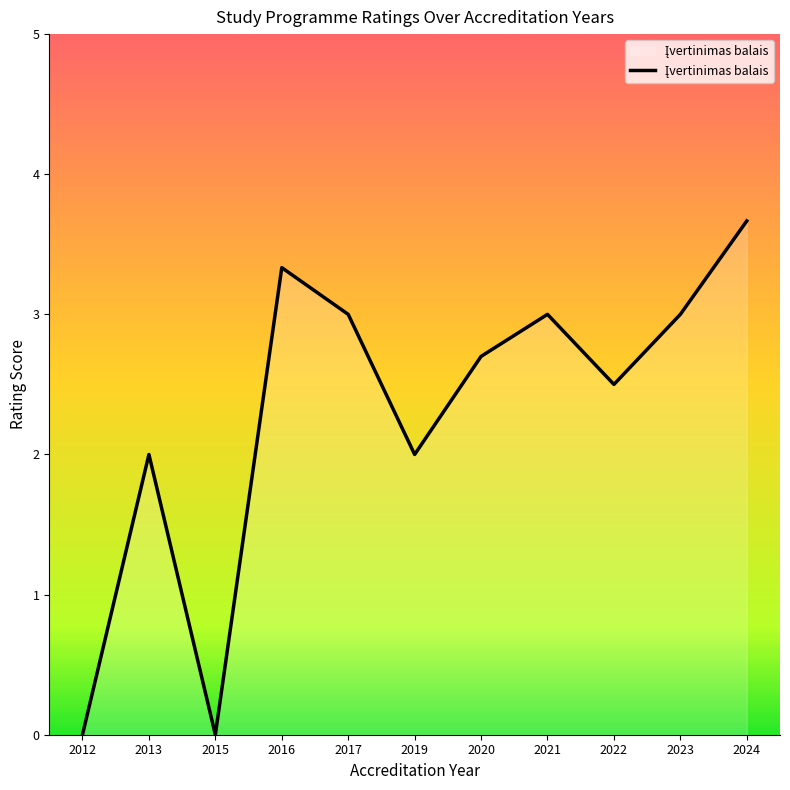

What is the approximate value at 2016?

3.3